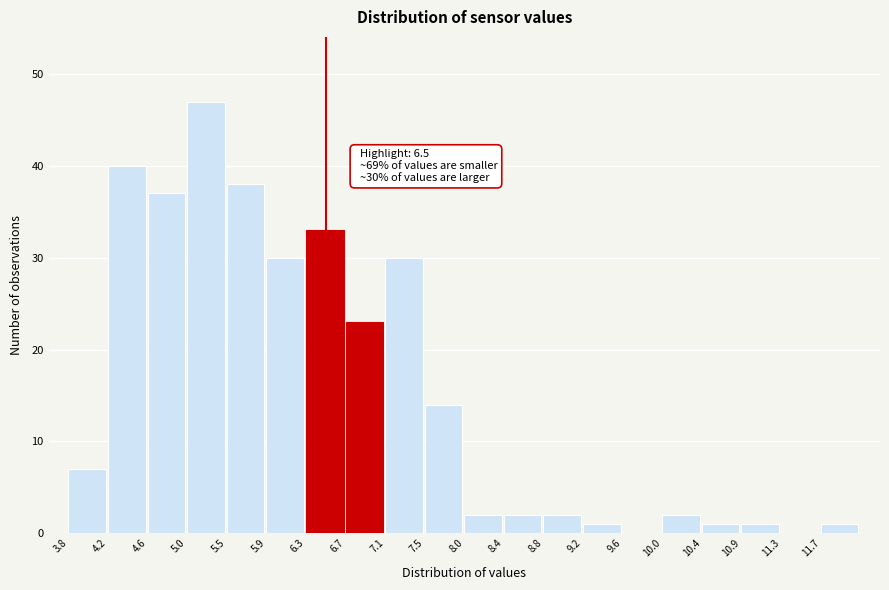

Which range on the x-axis has the tallest bar?

5.045 to 5.460